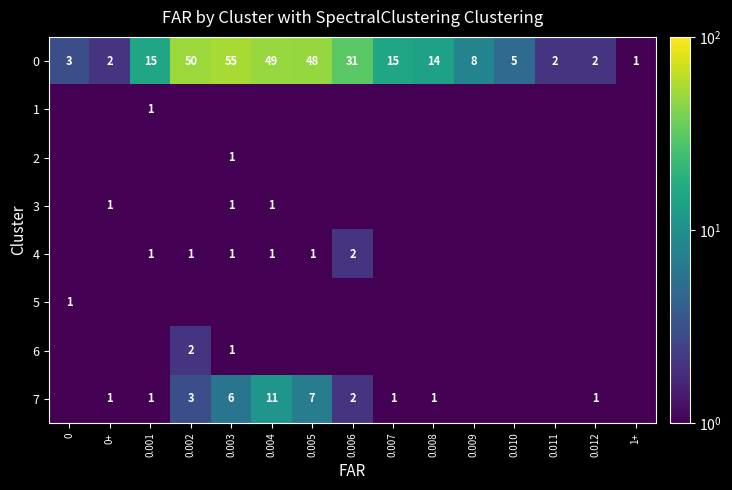

What is the sum of the 0 values at 0.005 and 0.004?

97.0